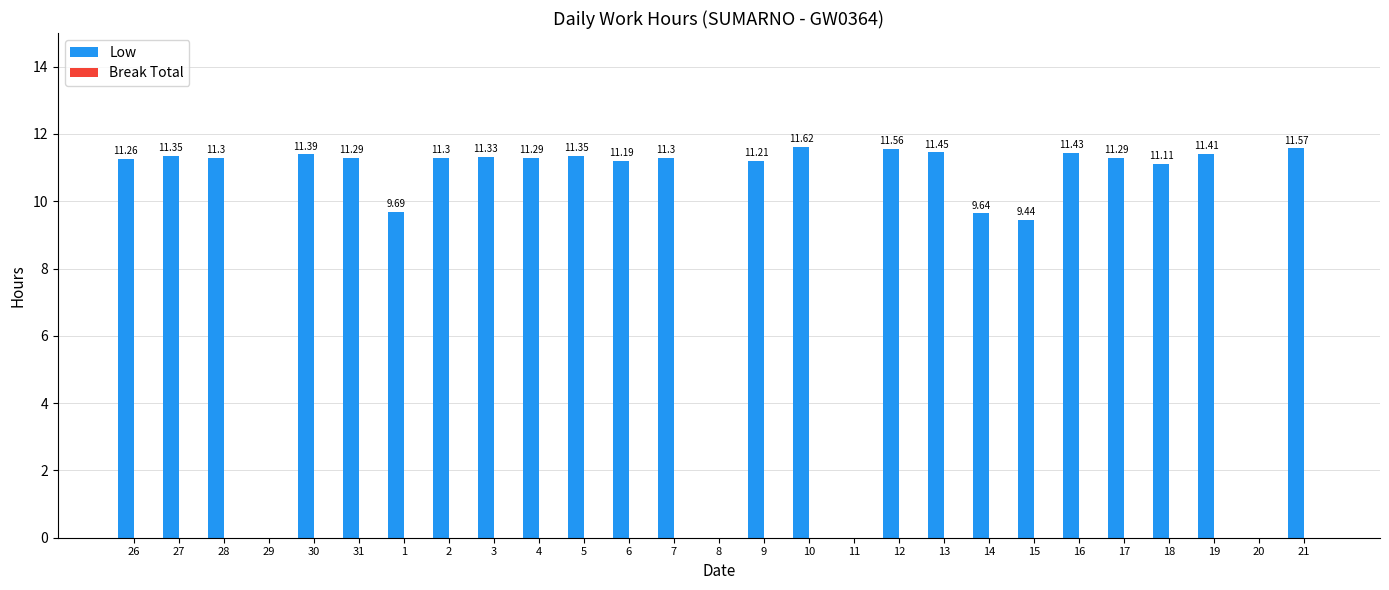

What is the sum of the values at 12 and 19?

23.0